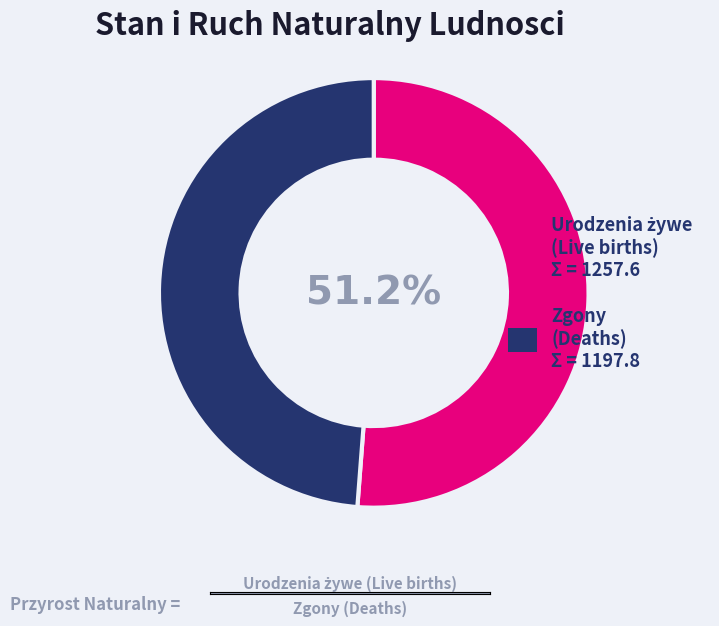

Is there any slice that represents more than half of the pie?

Yes